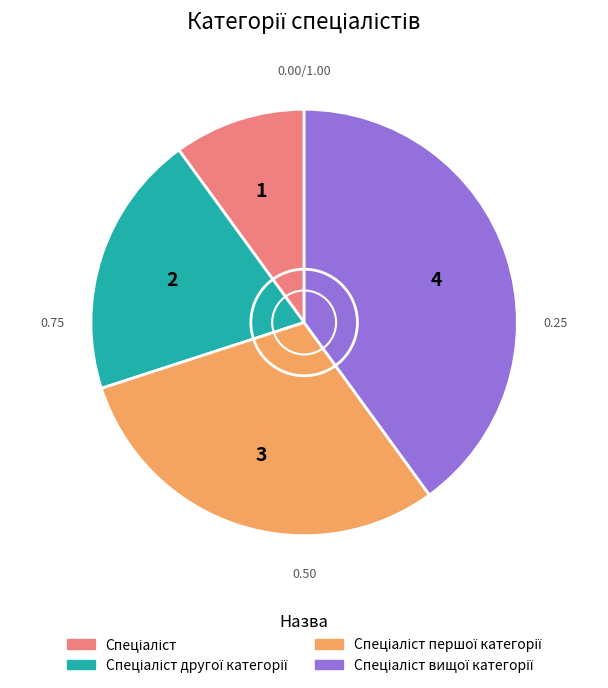

Does any single category account for the majority?

No